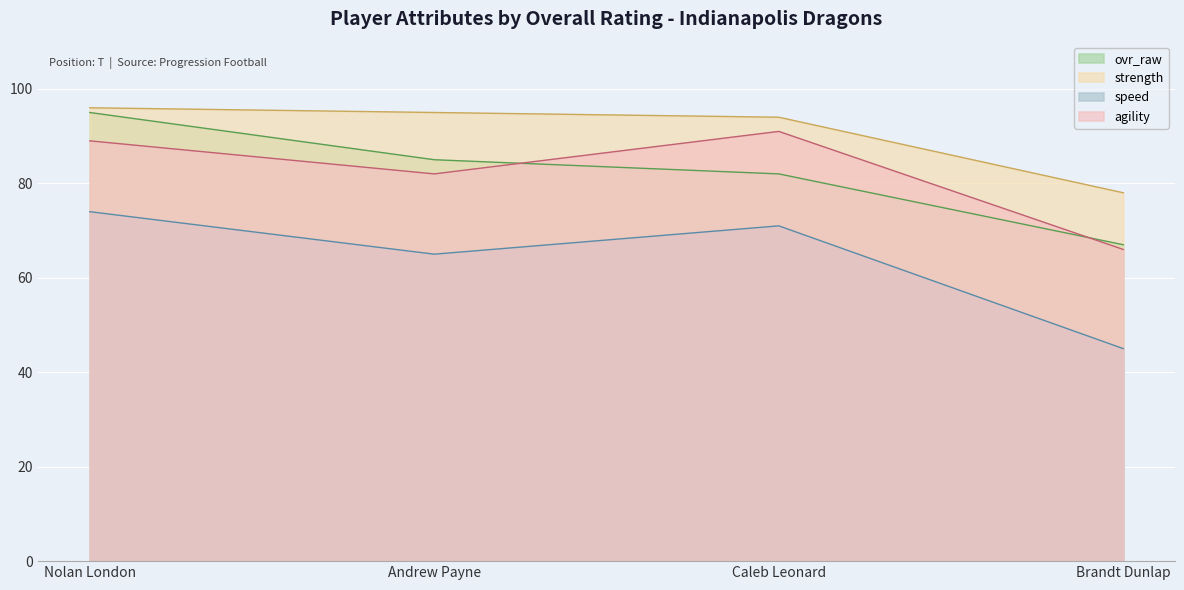

What is the label of the 4th point from the left?

Brandt Dunlap